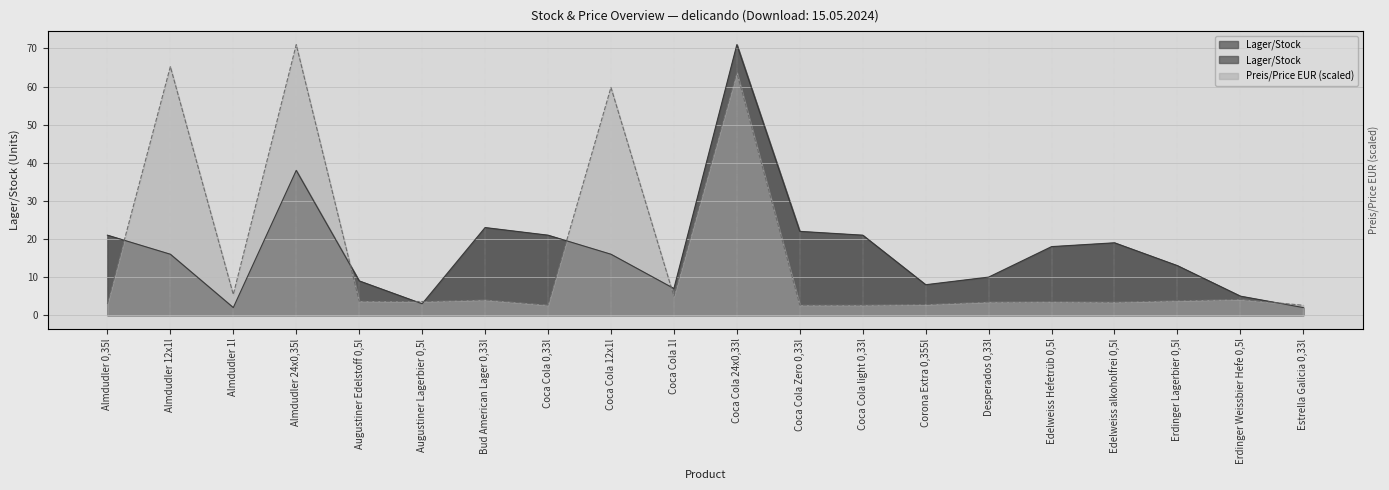

Which category has the lowest value across all series?

Almdudler 1l